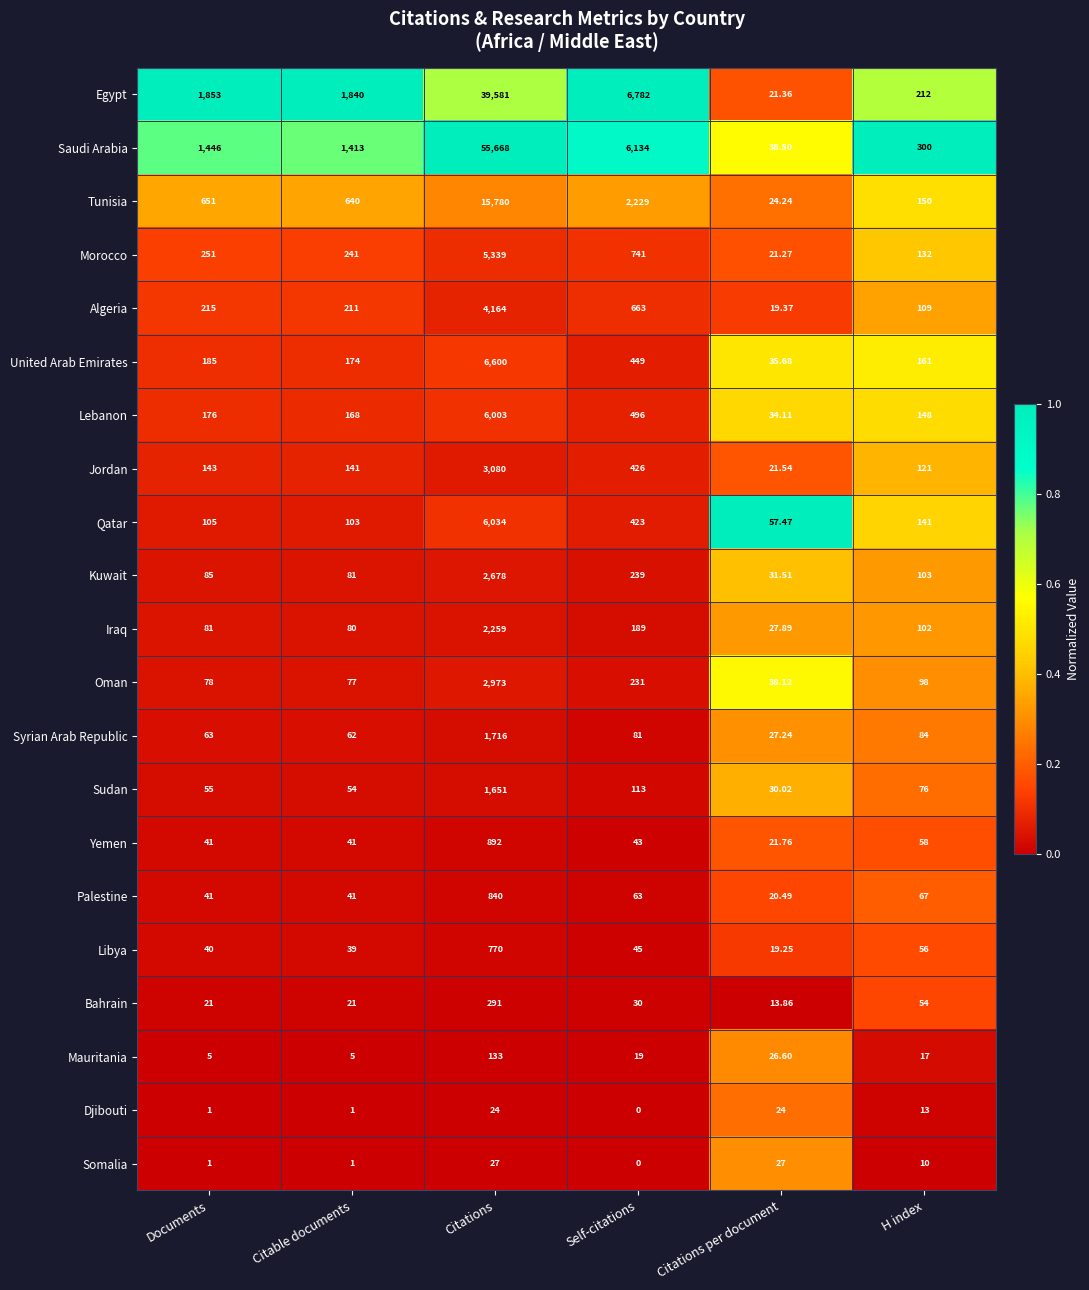

Which series has the widest spread of values?

Saudi Arabia